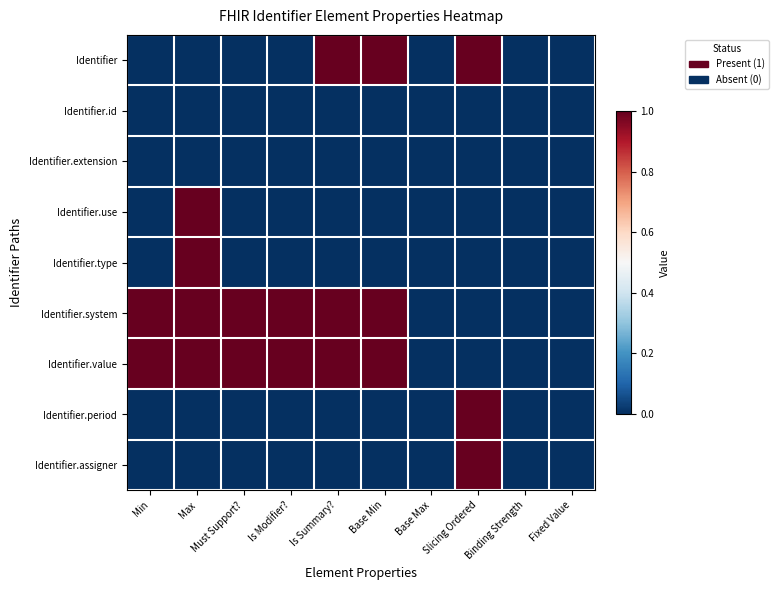

Reading right to left, extract all data points from this chart.

Identifier: Fixed Value=0	Binding Strength=0	Slicing Ordered=1	Base Max=0	Base Min=1	Is Summary?=1	Is Modifier?=0	Must Support?=0	Max=0	Min=0
Identifier.id: Fixed Value=0	Binding Strength=0	Slicing Ordered=0	Base Max=0	Base Min=0	Is Summary?=0	Is Modifier?=0	Must Support?=0	Max=0	Min=0
Identifier.extension: Fixed Value=0	Binding Strength=0	Slicing Ordered=0	Base Max=0	Base Min=0	Is Summary?=0	Is Modifier?=0	Must Support?=0	Max=0	Min=0
Identifier.use: Fixed Value=0	Binding Strength=0	Slicing Ordered=0	Base Max=0	Base Min=0	Is Summary?=0	Is Modifier?=0	Must Support?=0	Max=1	Min=0
Identifier.type: Fixed Value=0	Binding Strength=0	Slicing Ordered=0	Base Max=0	Base Min=0	Is Summary?=0	Is Modifier?=0	Must Support?=0	Max=1	Min=0
Identifier.system: Fixed Value=0	Binding Strength=0	Slicing Ordered=0	Base Max=0	Base Min=1	Is Summary?=1	Is Modifier?=1	Must Support?=1	Max=1	Min=1
Identifier.value: Fixed Value=0	Binding Strength=0	Slicing Ordered=0	Base Max=0	Base Min=1	Is Summary?=1	Is Modifier?=1	Must Support?=1	Max=1	Min=1
Identifier.period: Fixed Value=0	Binding Strength=0	Slicing Ordered=1	Base Max=0	Base Min=0	Is Summary?=0	Is Modifier?=0	Must Support?=0	Max=0	Min=0
Identifier.assigner: Fixed Value=0	Binding Strength=0	Slicing Ordered=1	Base Max=0	Base Min=0	Is Summary?=0	Is Modifier?=0	Must Support?=0	Max=0	Min=0